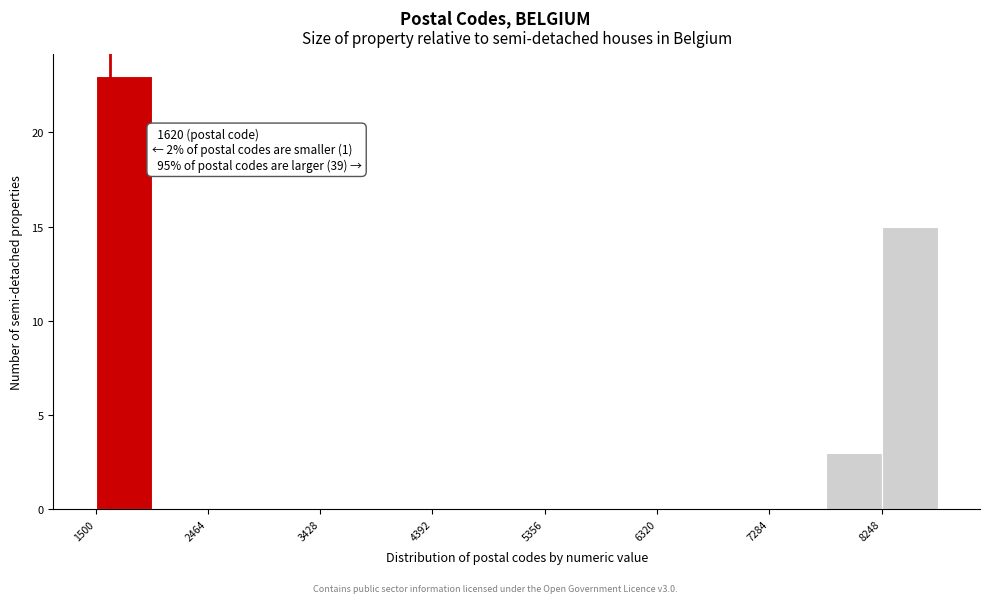

Which range on the x-axis has the tallest bar?

1500 to 2000